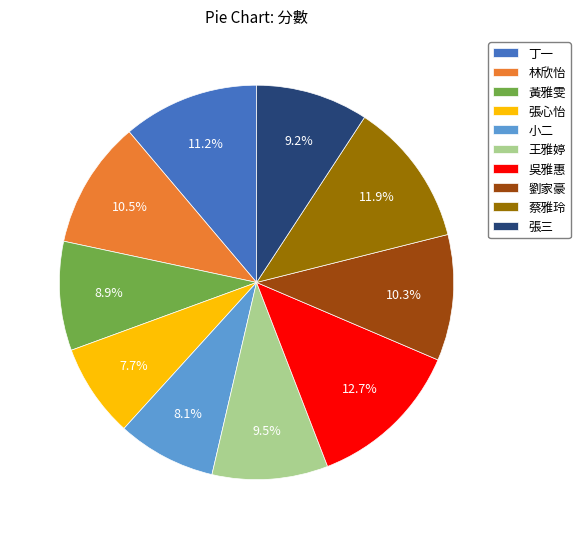

How many slices are in this pie chart?

10